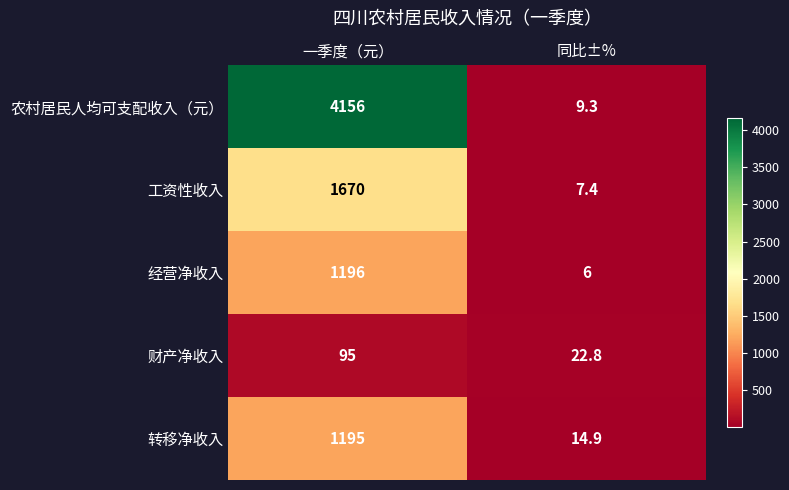

Rank the series by their maximum value, from lowest to highest.

财产净收入, 转移净收入, 经营净收入, 工资性收入, 农村居民人均可支配收入（元）